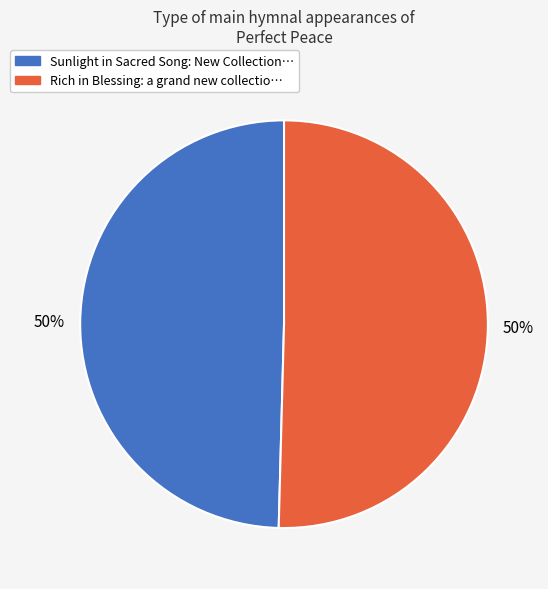

To the nearest percent, what is the average slice percentage?

50%